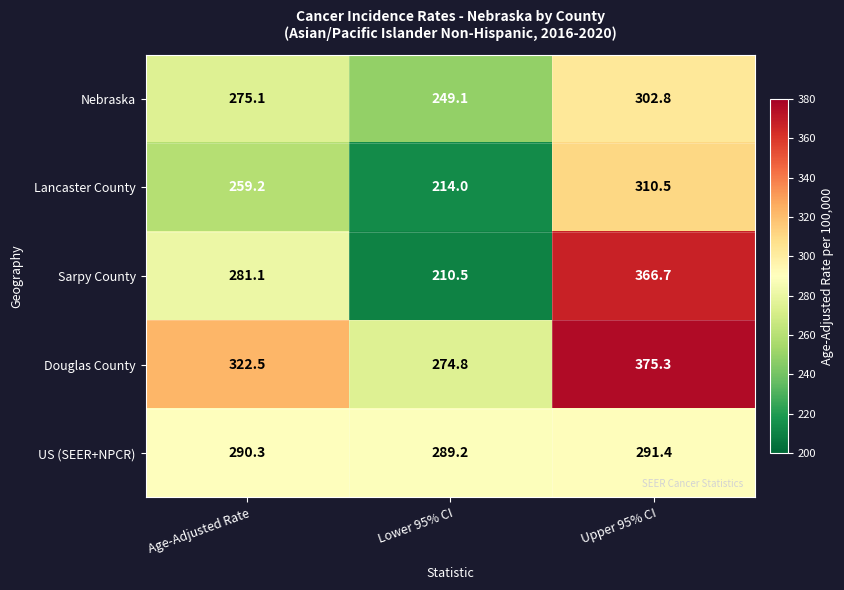

What is the approximate value of Sarpy County at Lower 95% CI?

210.5